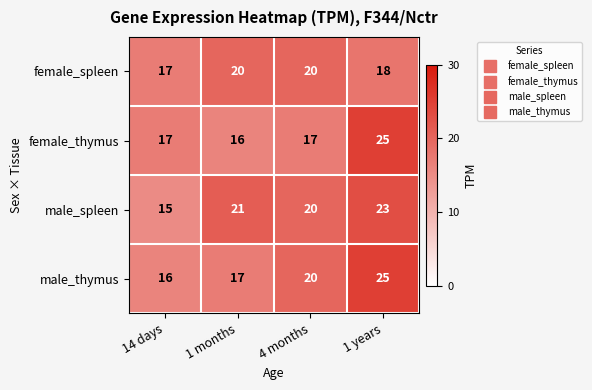

Which series changed the most between 1 months and 4 months?

male_thymus